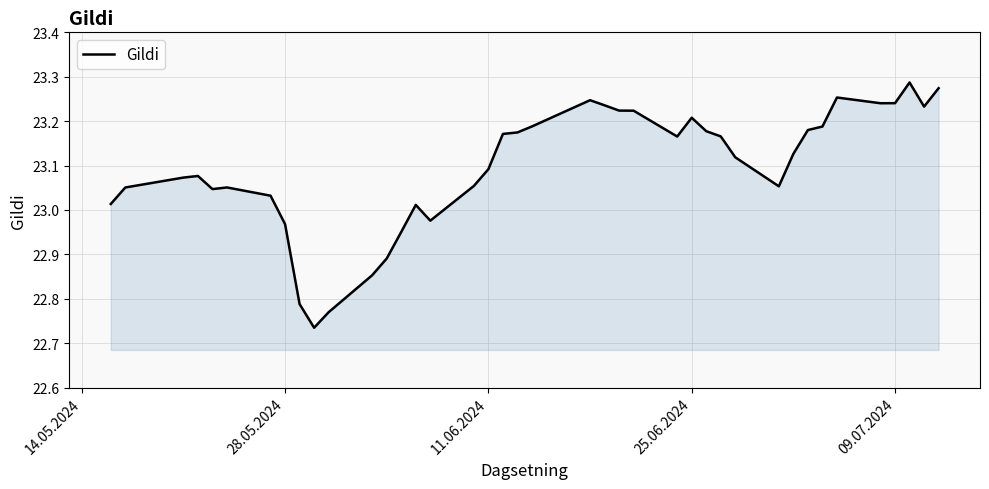

What is the difference between the maximum and minimum values?

0.6